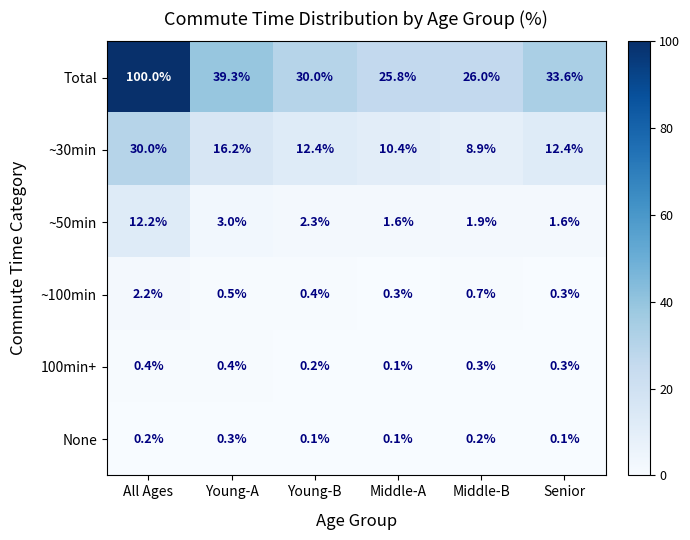

What is the sum of all ~100min values?

4.4